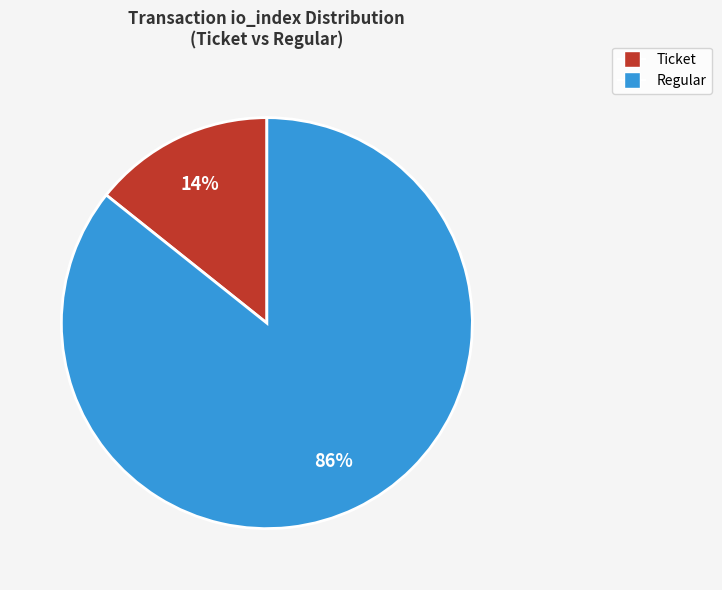

Is there a majority slice in this chart?

Yes